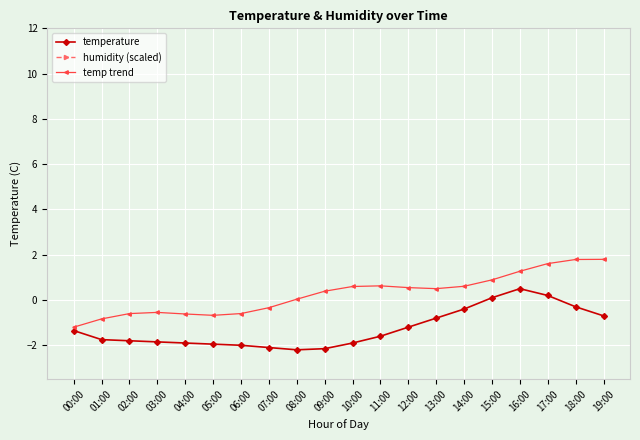

Count the number of categories in the chart.

20